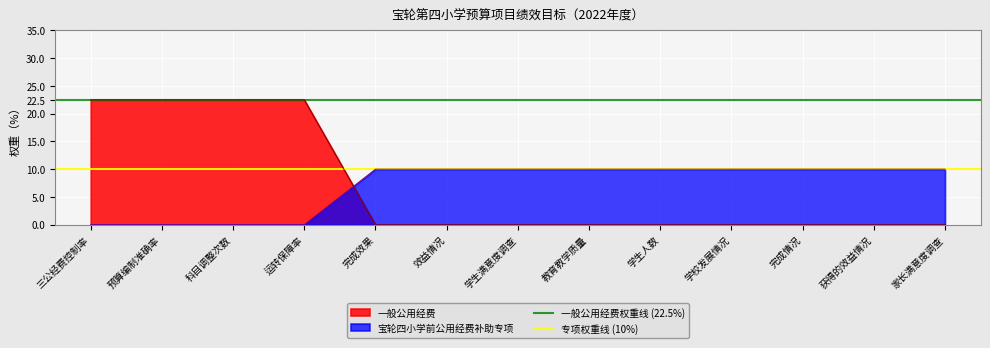

The 一般公用经费 series shows 22.5 at 科目调整次数. True or false?

True